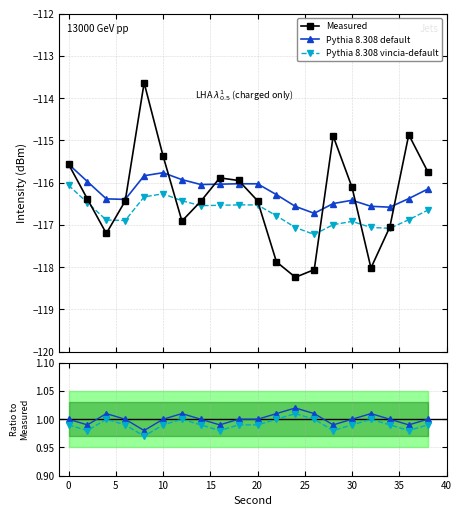

Does the chart have visible grid lines?

Yes